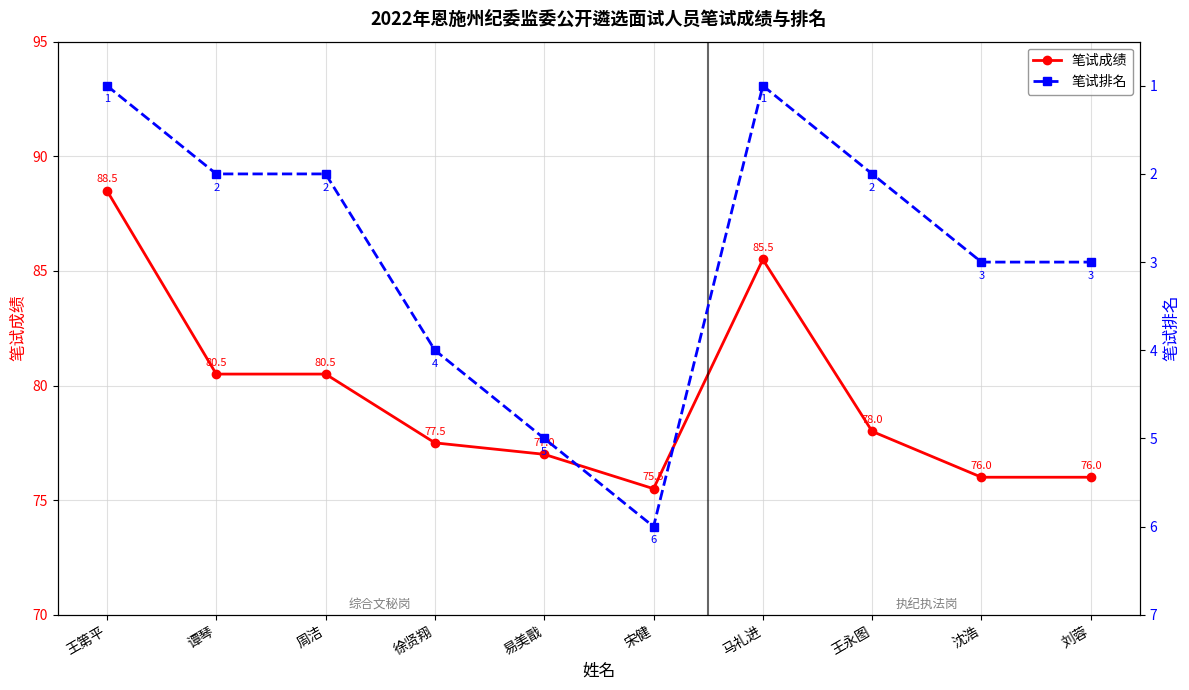

What is the minimum value shown in the chart?

1.0